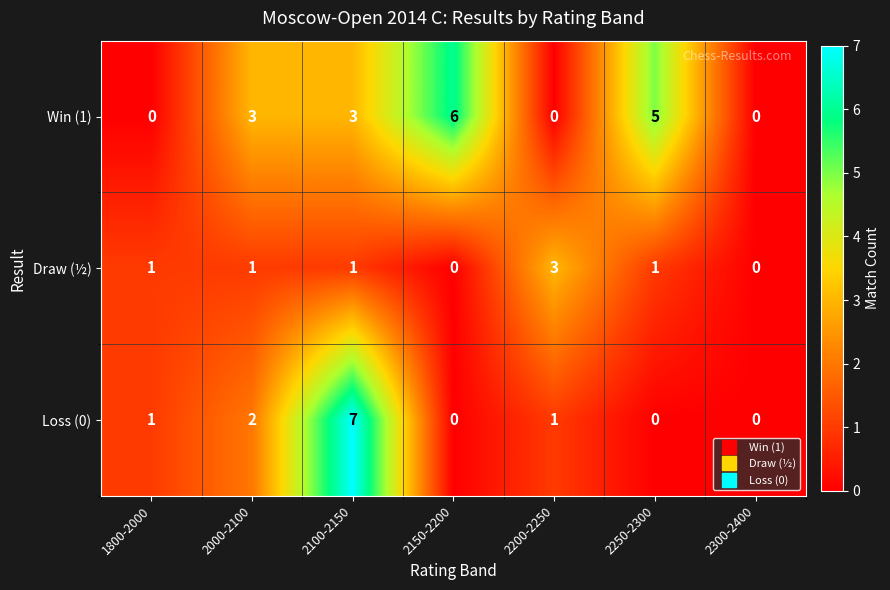

What is the difference between the maximum and second lowest values in the Draw (½) series?

3